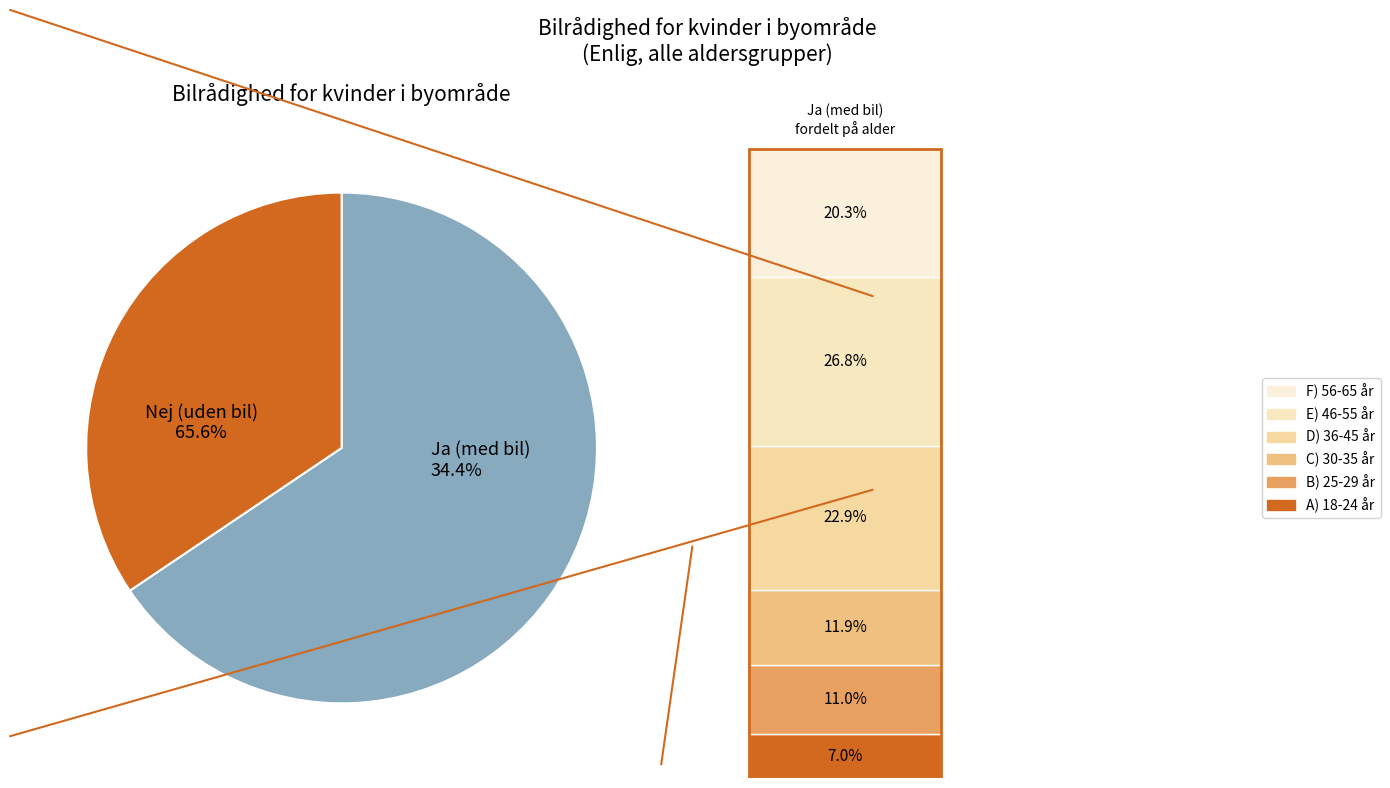

Rank the series at C) 30-35 år from lowest to highest value.

Ja (med bil), Nej (uden bil)